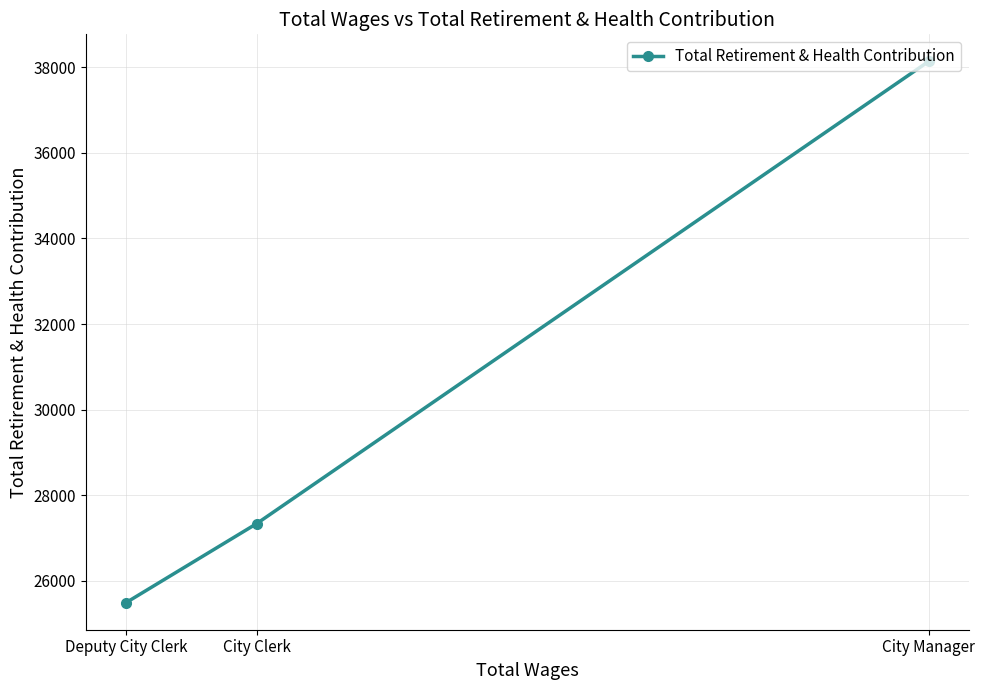

Approximately how many times larger is the value at Deputy City Clerk compared to City Manager?

0.7